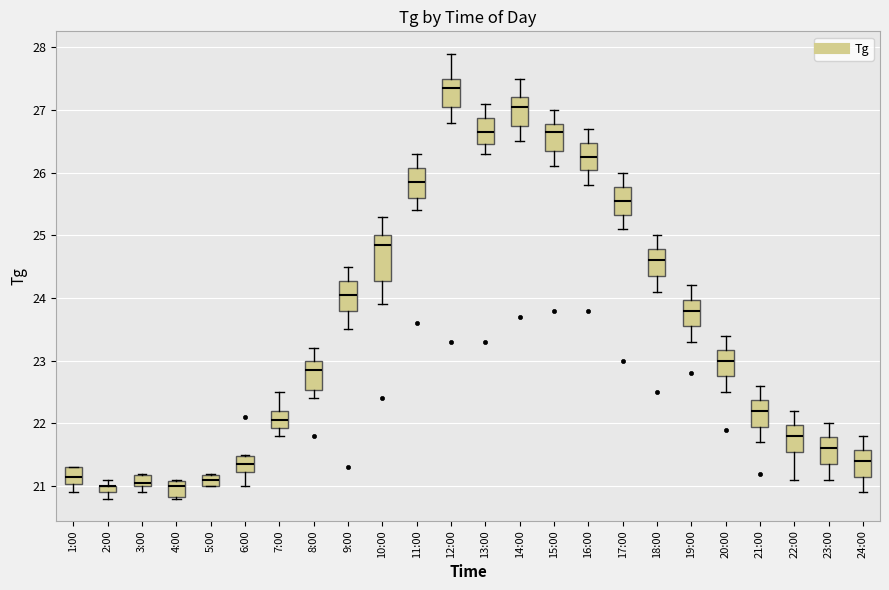

Which box is the tallest, from its lower edge to its upper edge?

10:00